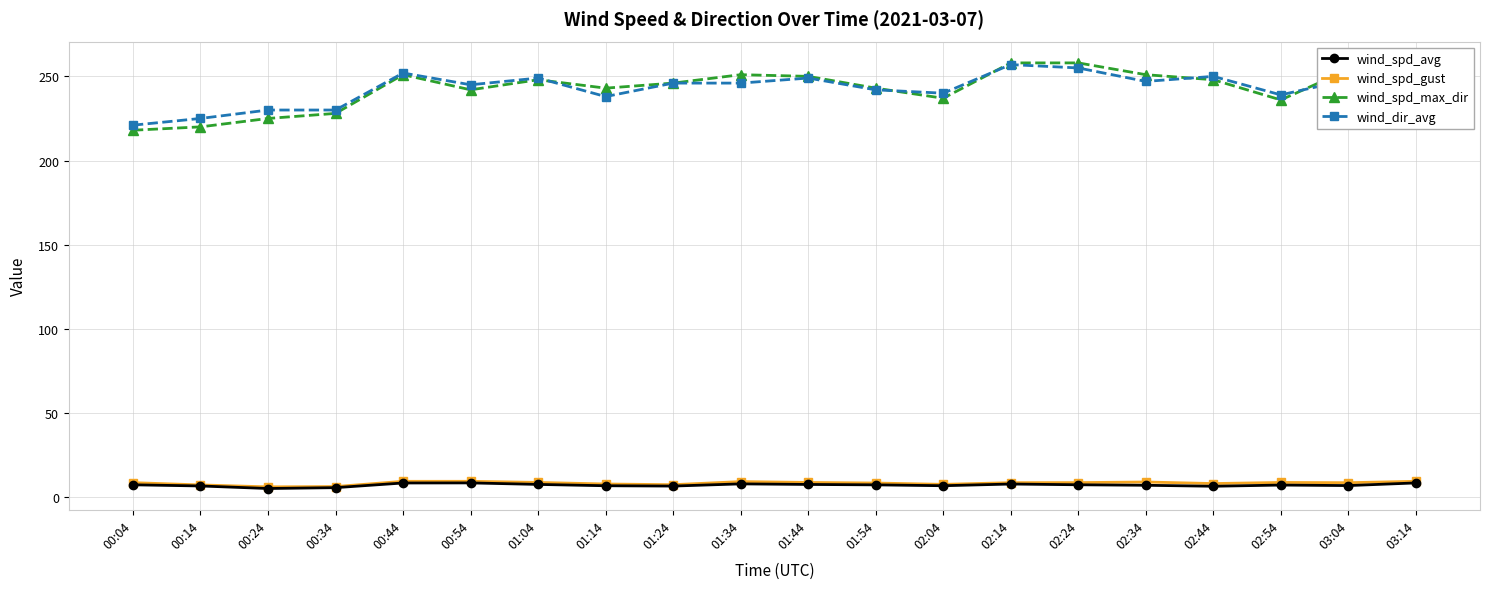

Count the number of data series in this chart.

4